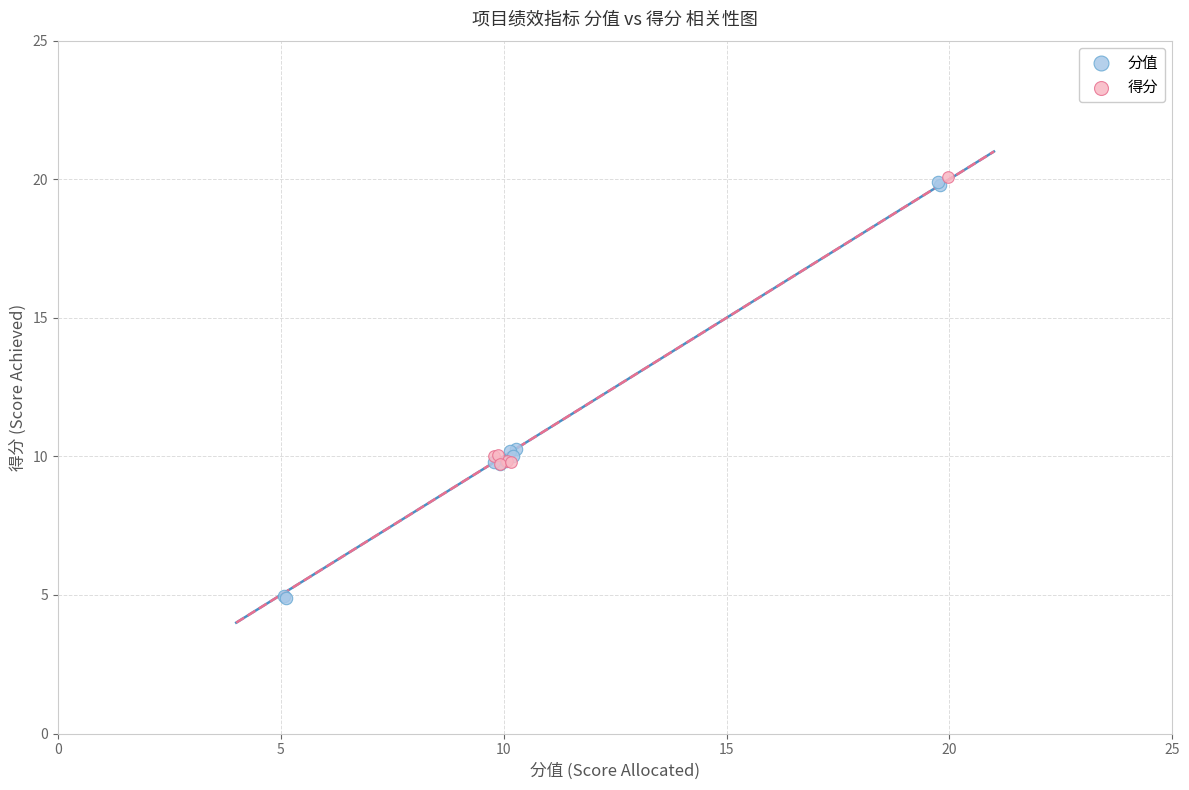

Which series contains the lowest Y value?

分值